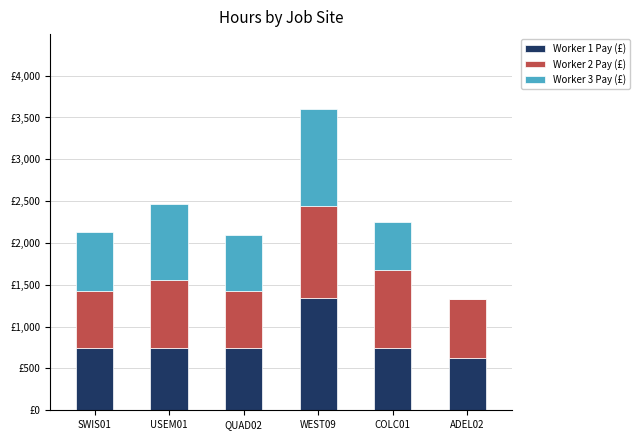

What is the label of the 6th bar from the left?

ADEL02